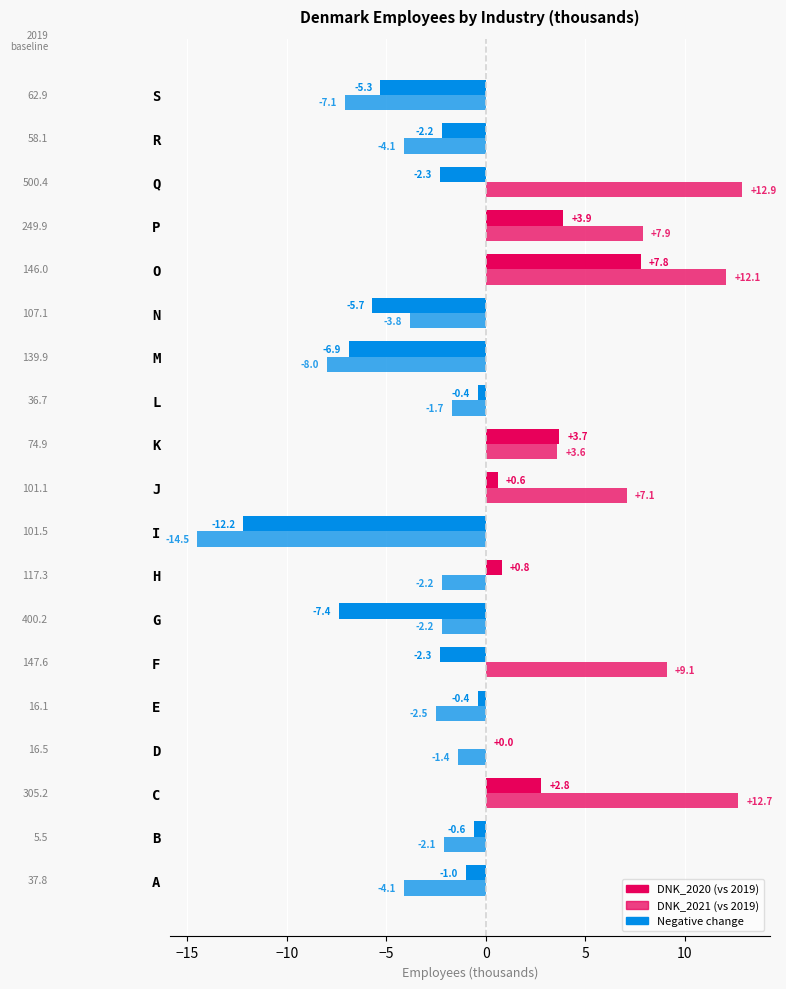

How many series are shown in this chart?

2